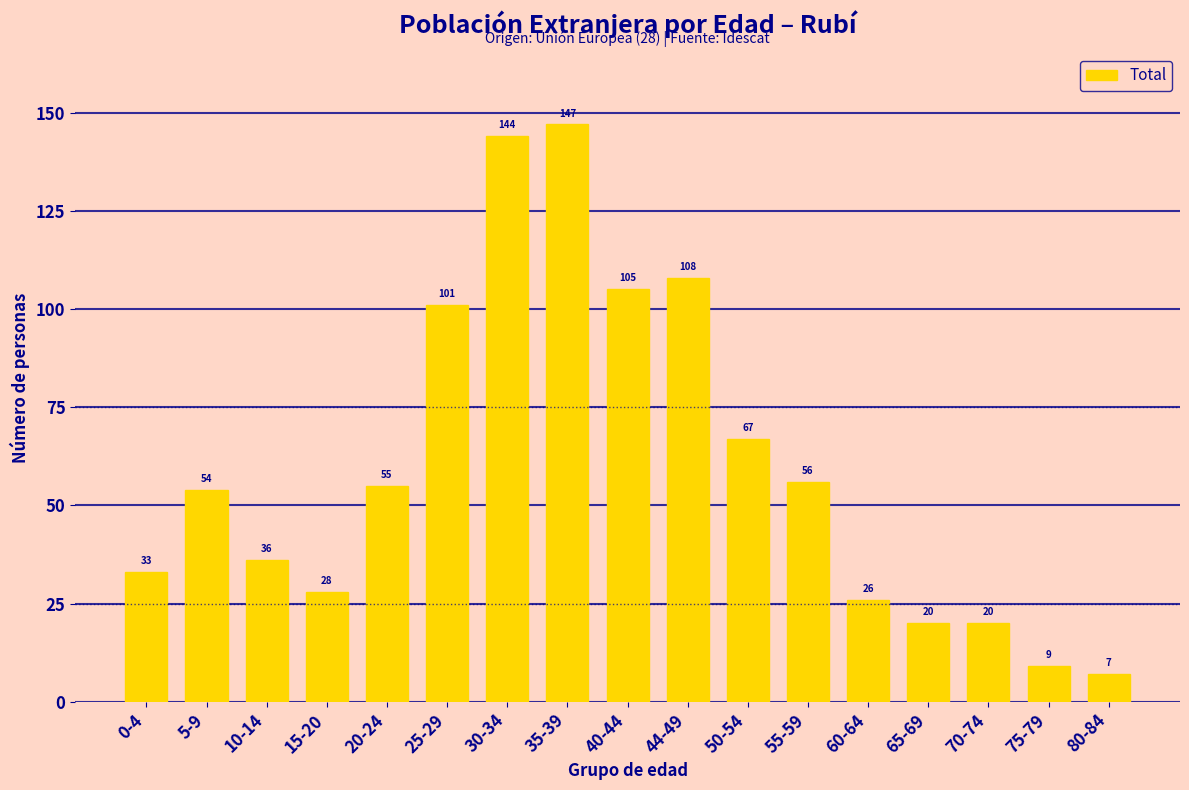

Reading right to left, list all the values displayed in this chart.

7	9	20	20	26	56	67	108	105	147	144	101	55	28	36	54	33